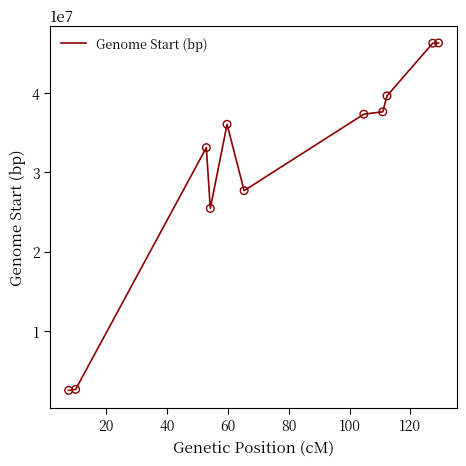

What is the greatest value displayed?

46350795